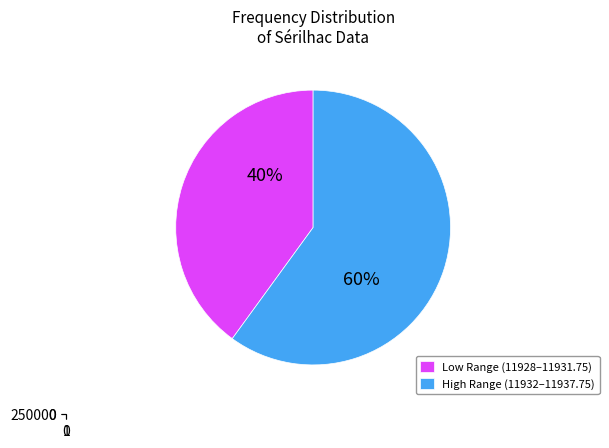

Combined, do 11928.75 and 11929.0 account for over 50%?

No